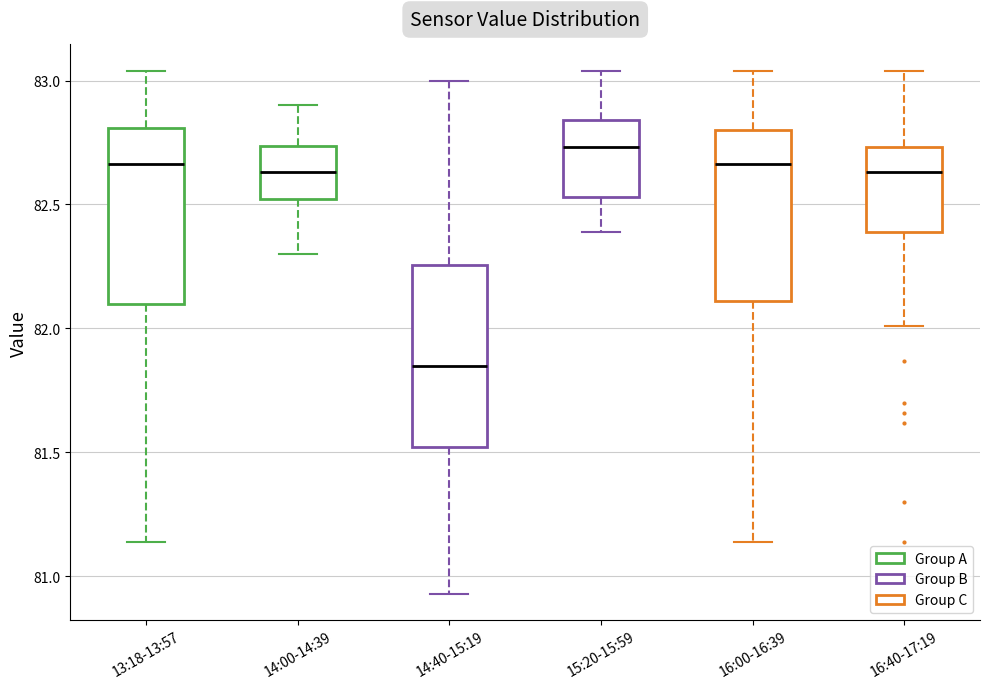

Which box has the lowest median line?

14:40-15:19